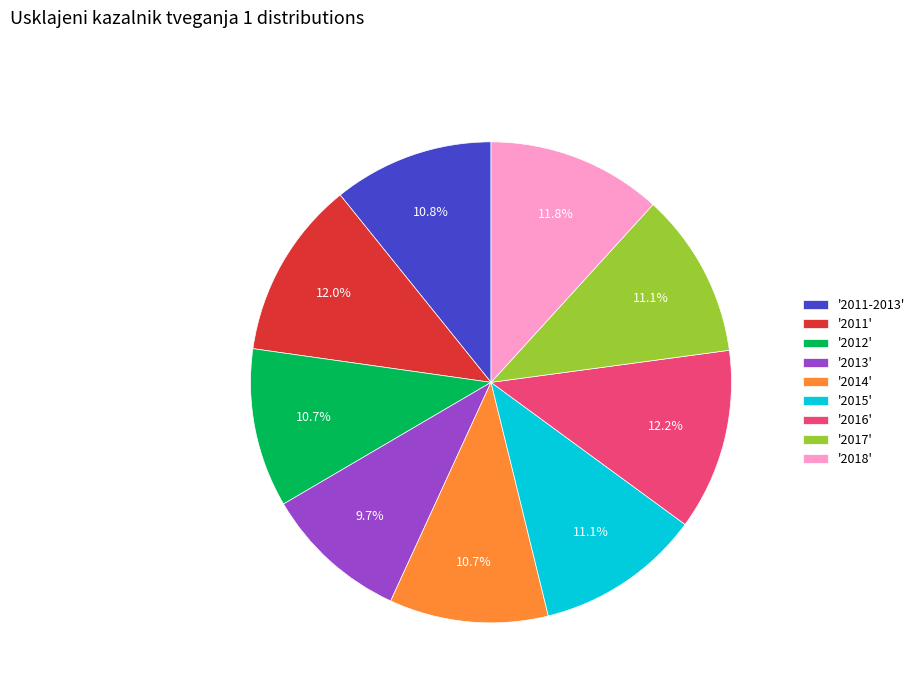

Does any single category account for the majority?

No